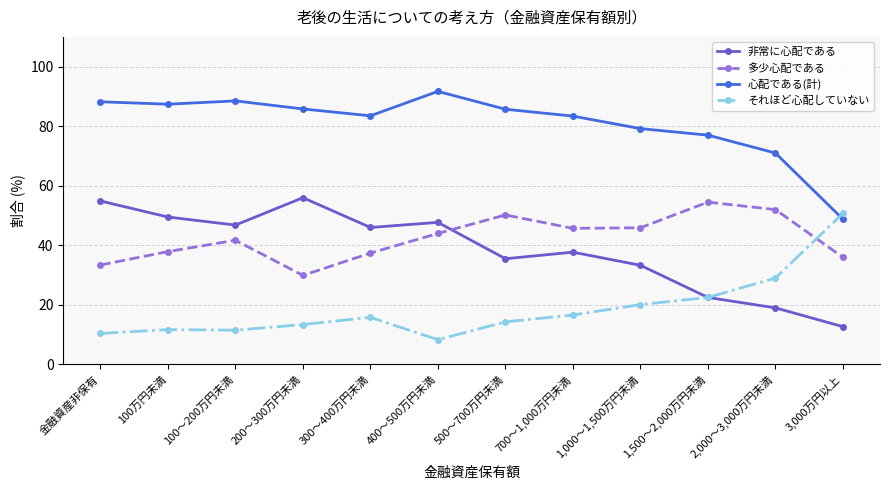

What is the difference between the highest and lowest values at 700～1,000万円未満?

66.8